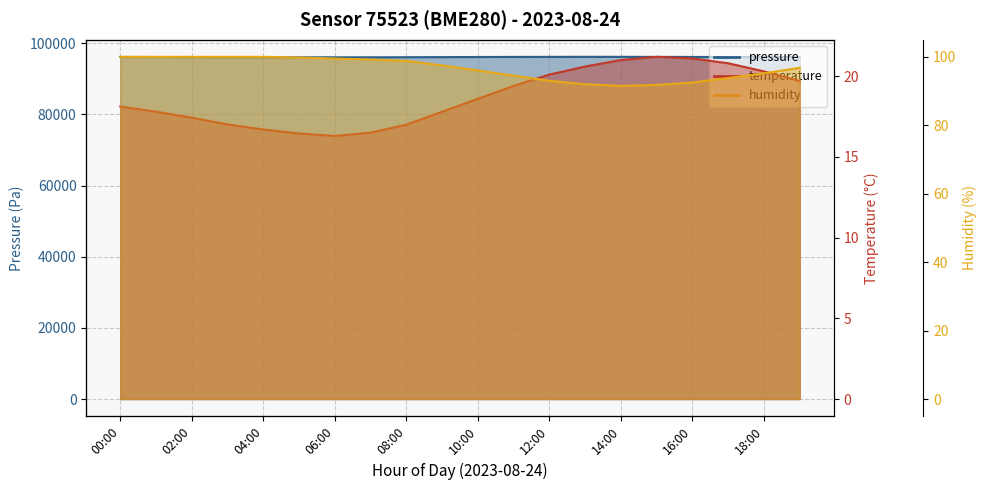

What is the difference between the second highest and second lowest values in the pressure series?

125.1